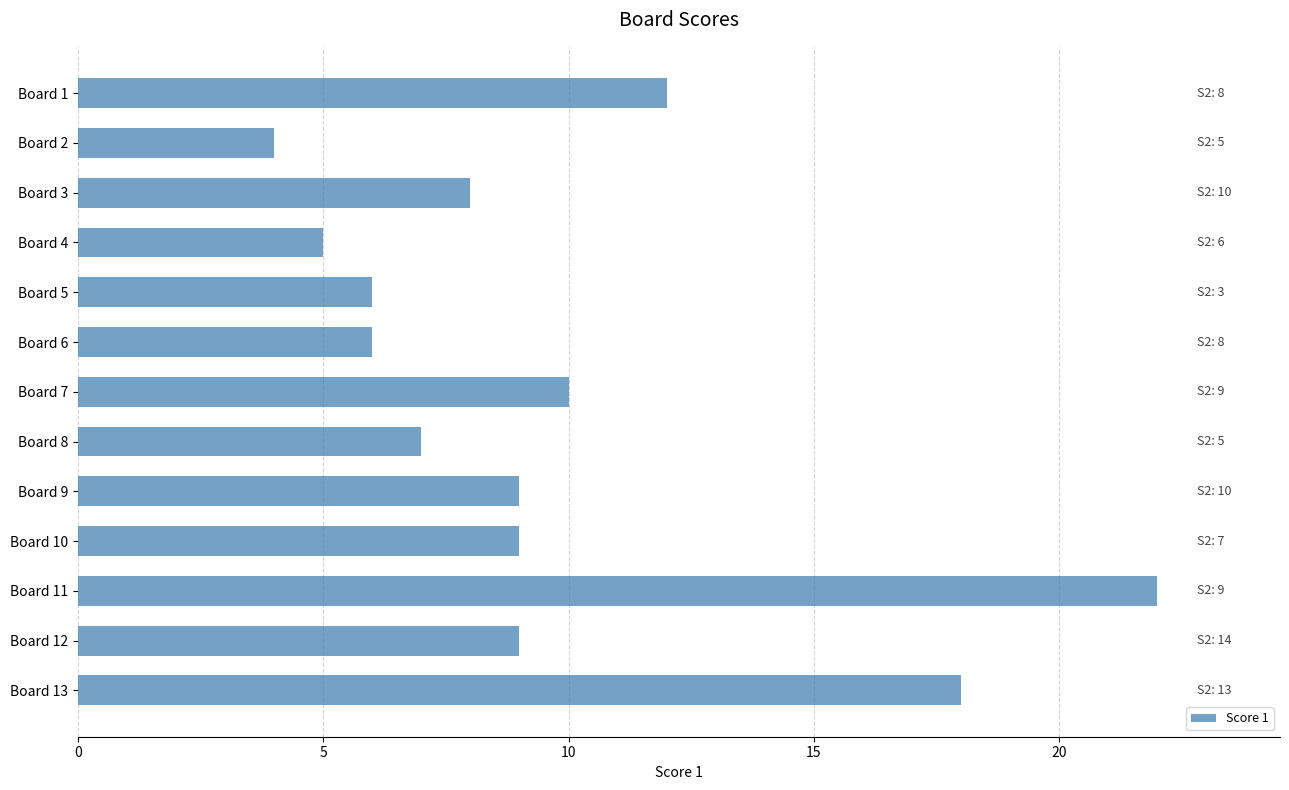

How many distinct data groups are displayed?

1